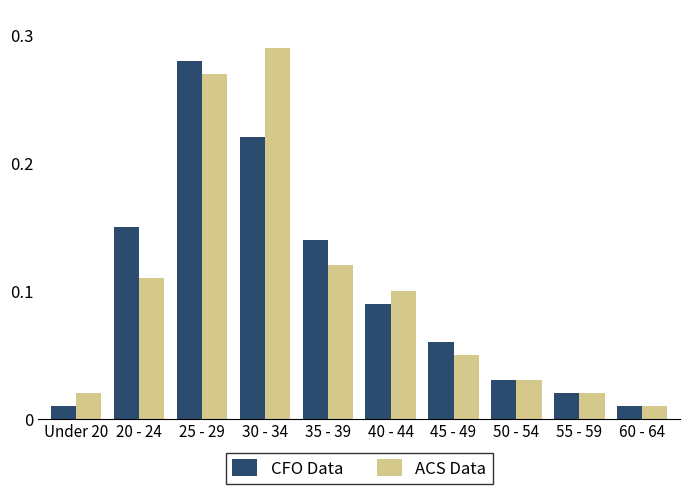

Is it true that CFO Data equals 0.1 at 40 - 44?

True